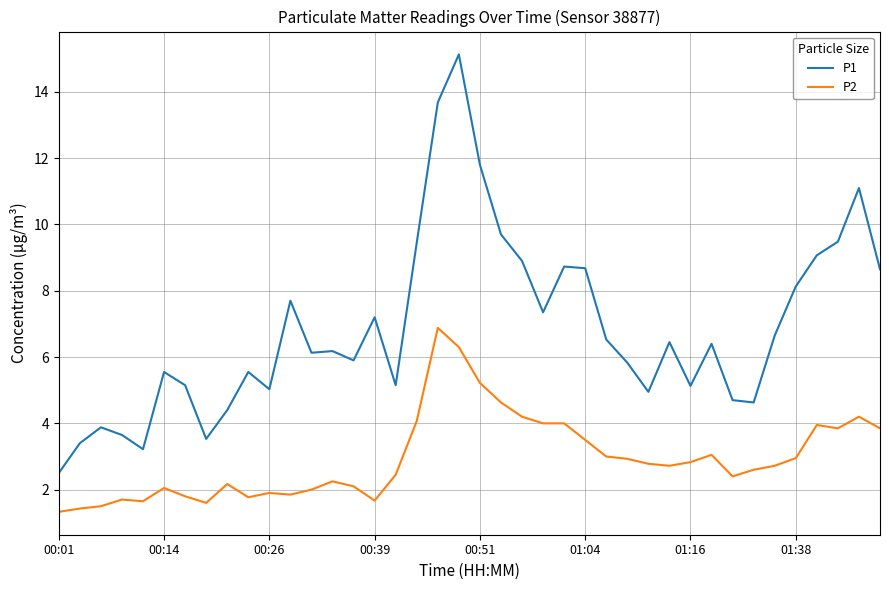

True or false: P1 and P2 intersect in this chart.

False